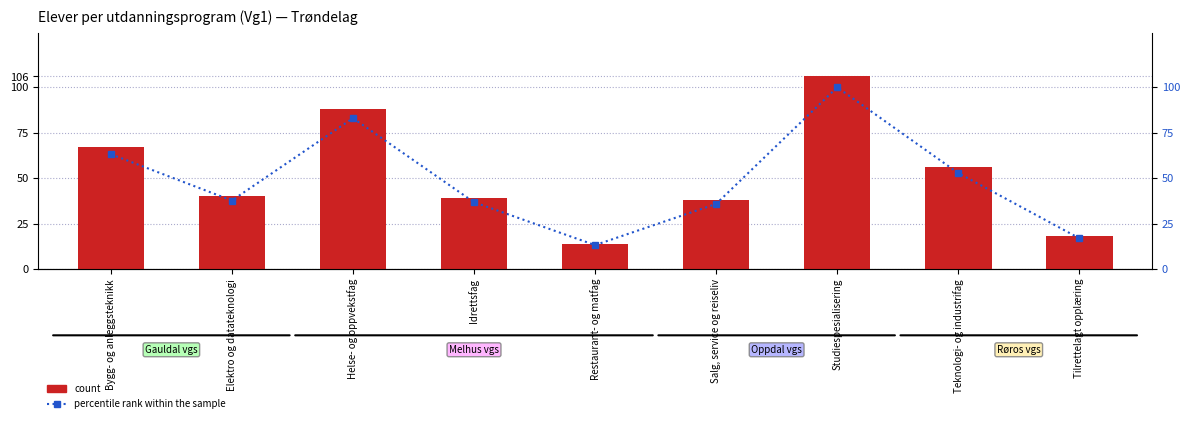

Reading left to right, what are all the values shown in this chart?

count: 67.0	40.0	88.0	39.0	14.0	38.0	106.0	56.0	18.0
percentile rank within the sample: 63.2	37.7	83.0	36.8	13.2	35.8	100.0	52.8	17.0